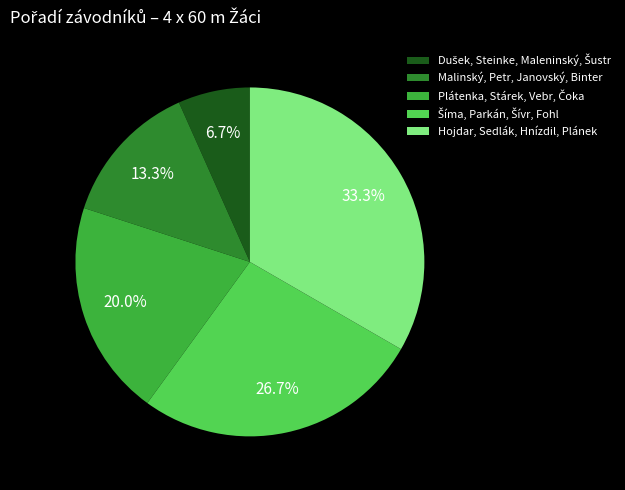

Is there any slice that represents more than half of the pie?

No